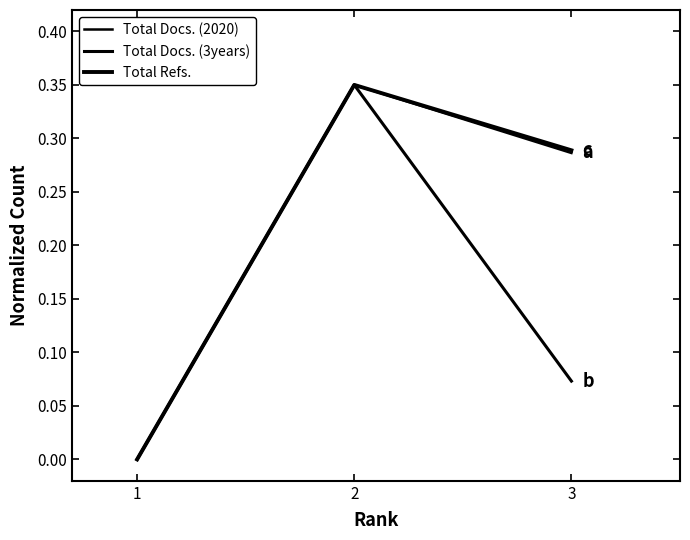

How many lines are shown in the chart?

3